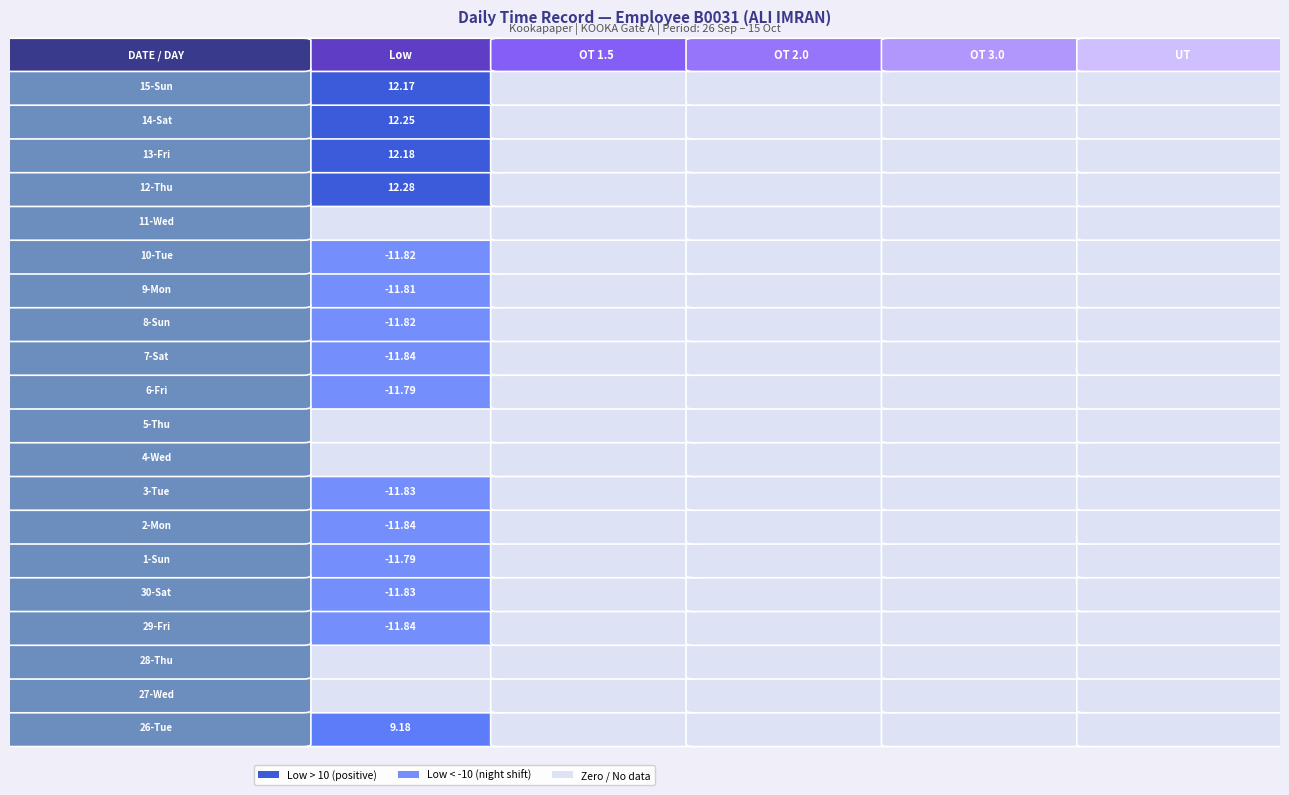

Where is 30 nearest to the value -5?

1